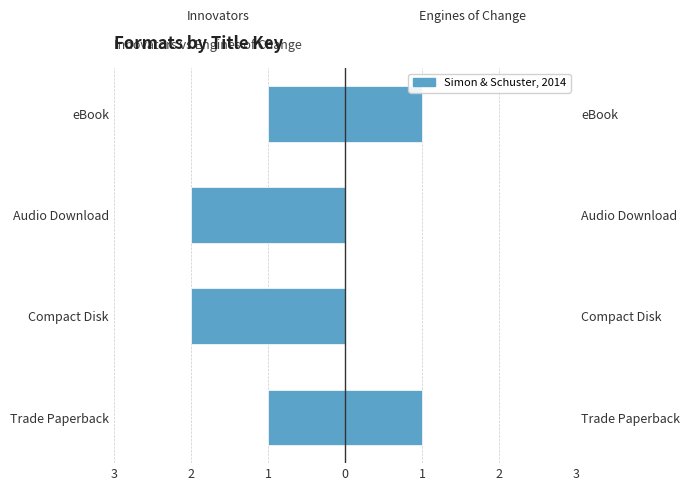

Rank the series at Compact Disk from lowest to highest value.

Innovators, Engines of Change